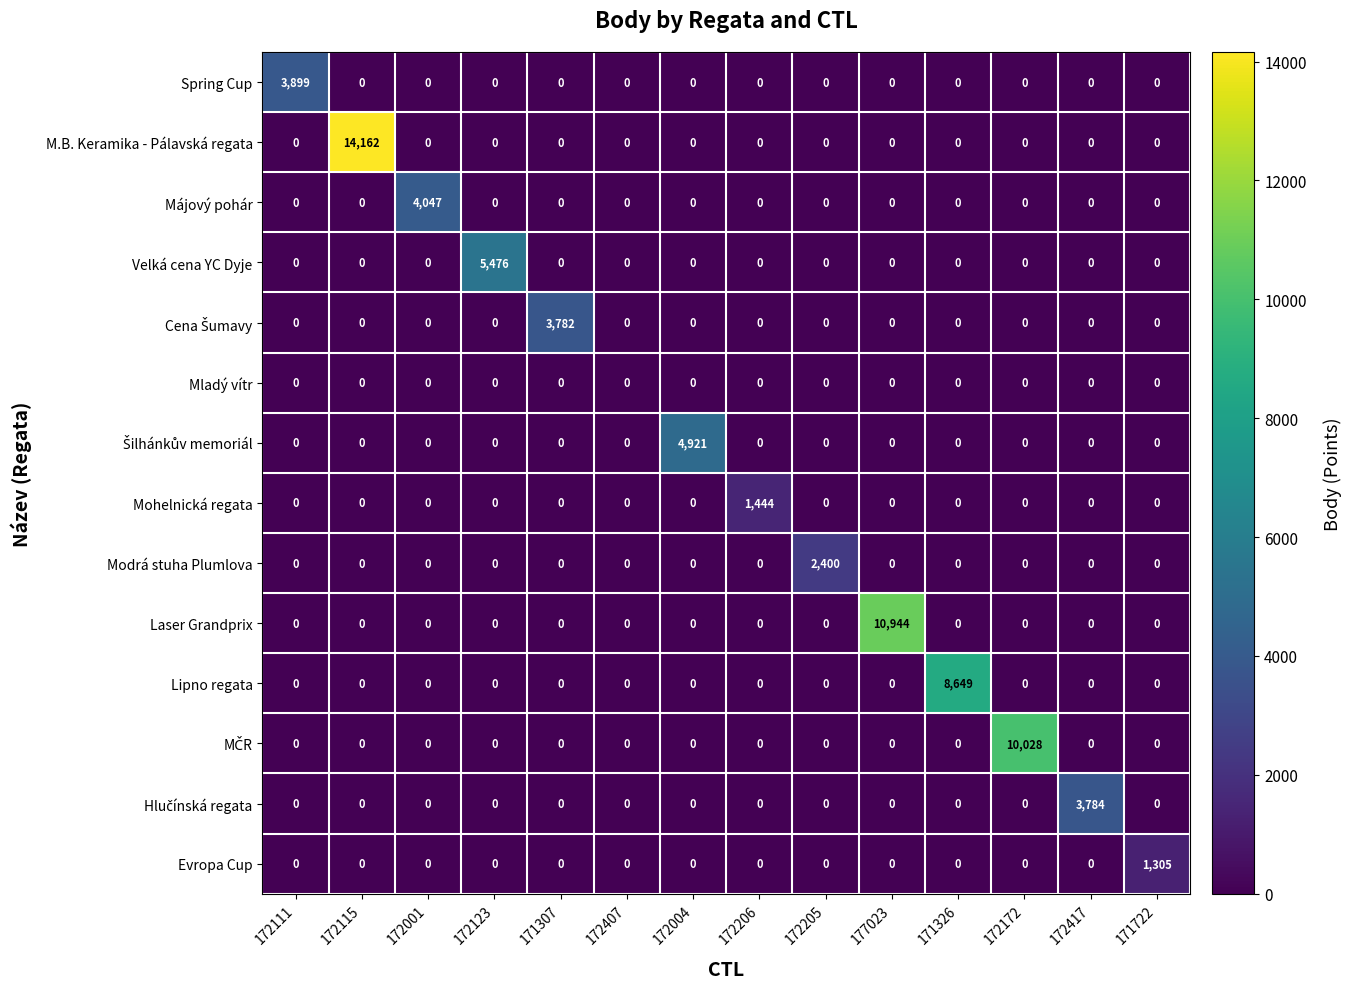

Which series has the largest total across all categories?

M.B. Keramika - Pálavská regata